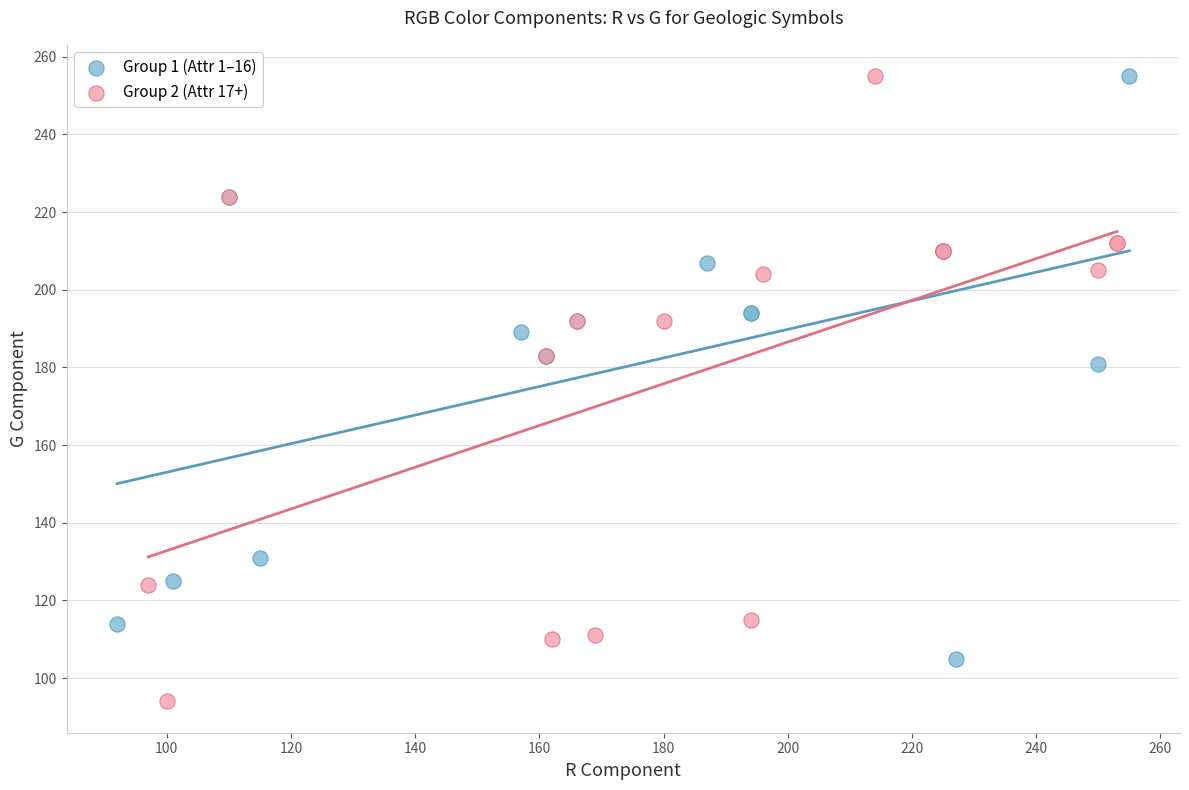

Which series has the widest spread of Y values?

Group 2 (Attr 17+)